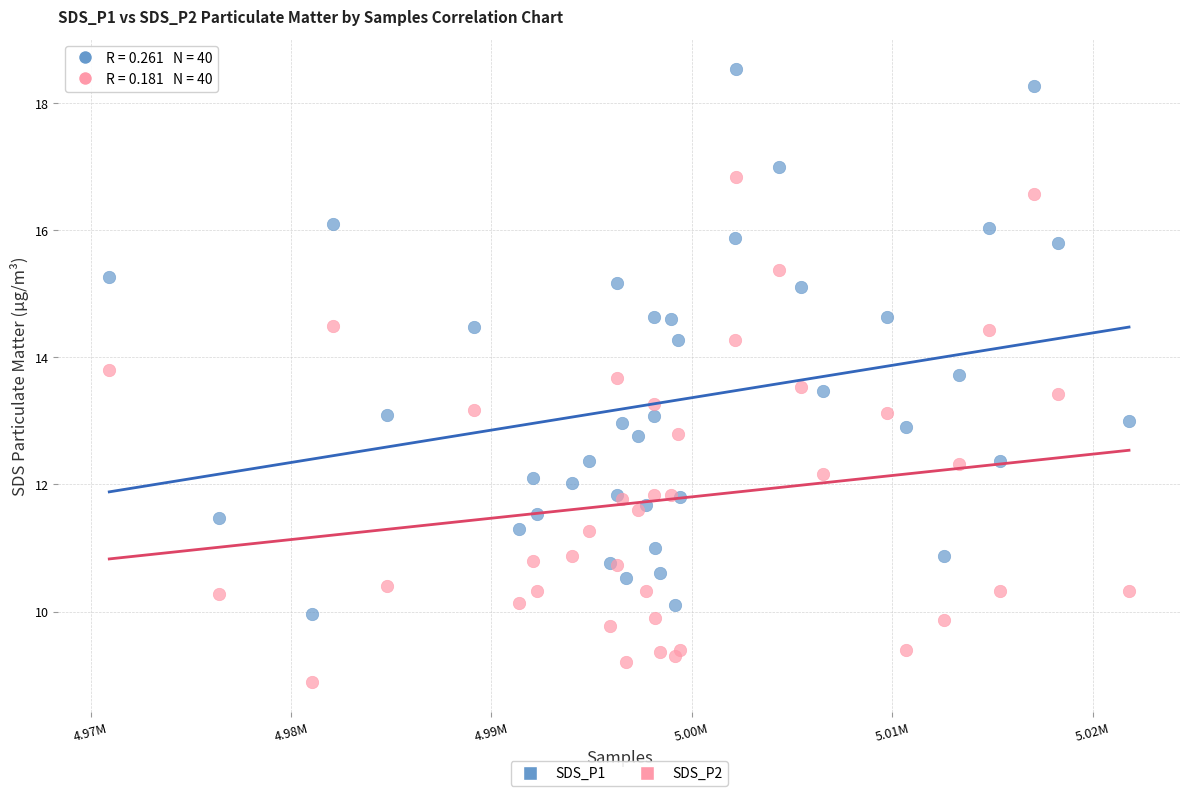

Which series reaches the maximum Y coordinate?

SDS_P1